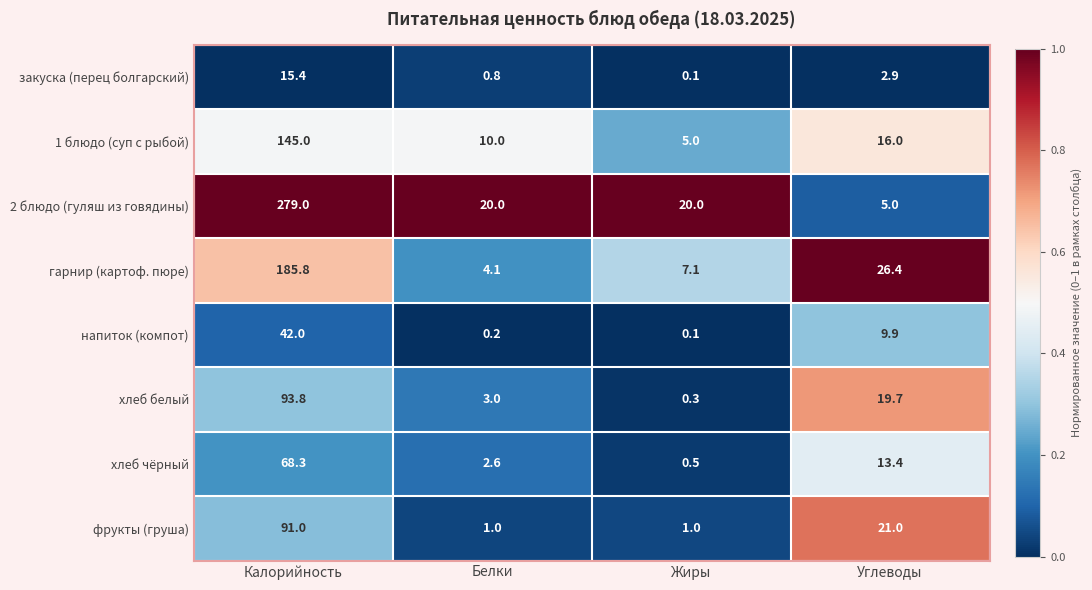

Rank the series by their maximum value, from lowest to highest.

закуска (перец болгарский), напиток (компот), хлеб чёрный, фрукты (груша), хлеб белый, 1 блюдо (суп с рыбой), гарнир (картоф. пюре), 2 блюдо (гуляш из говядины)